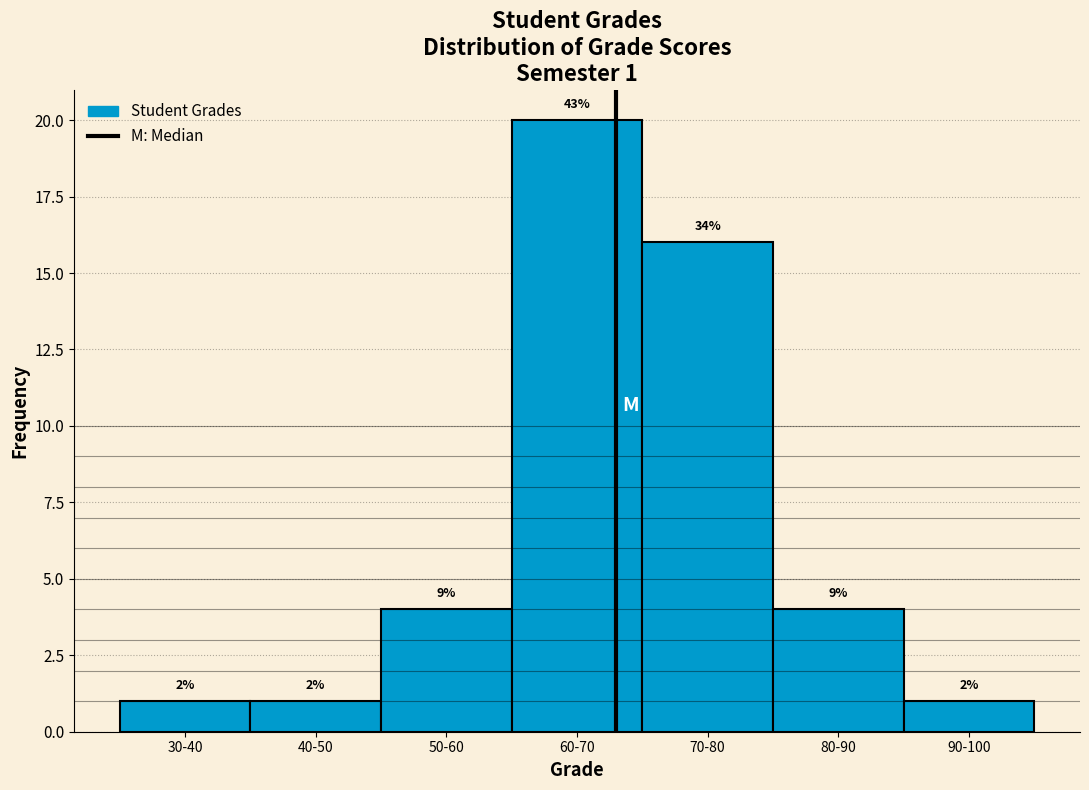

Does the chart contain any negative values?

No